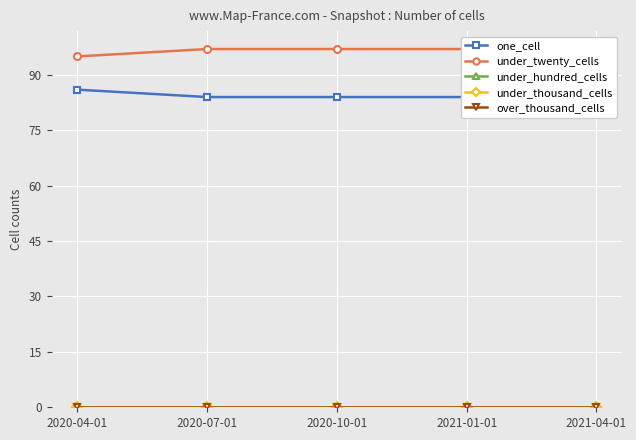

True or false: under_twenty_cells has more than 0 points higher than both neighbors.

False